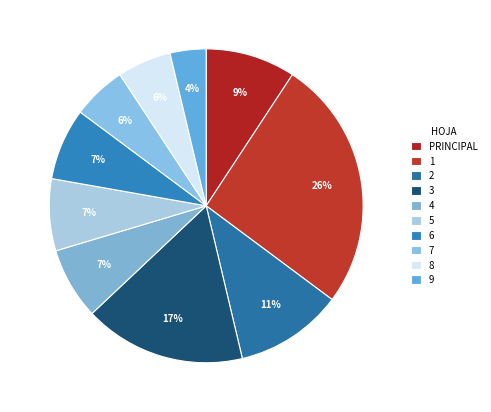

How many slices are in this pie chart?

10